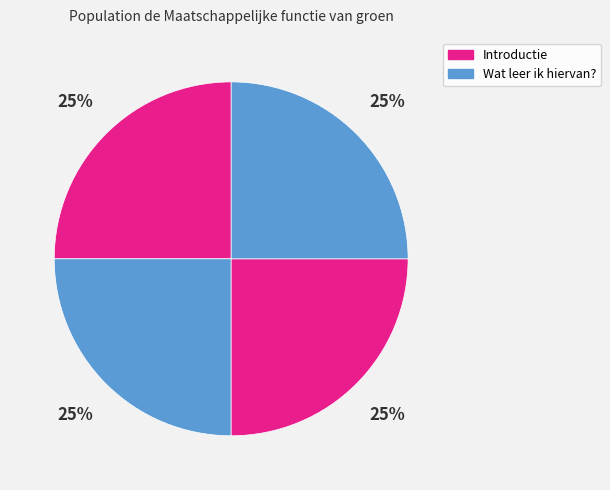

Count the number of slices in the pie.

4